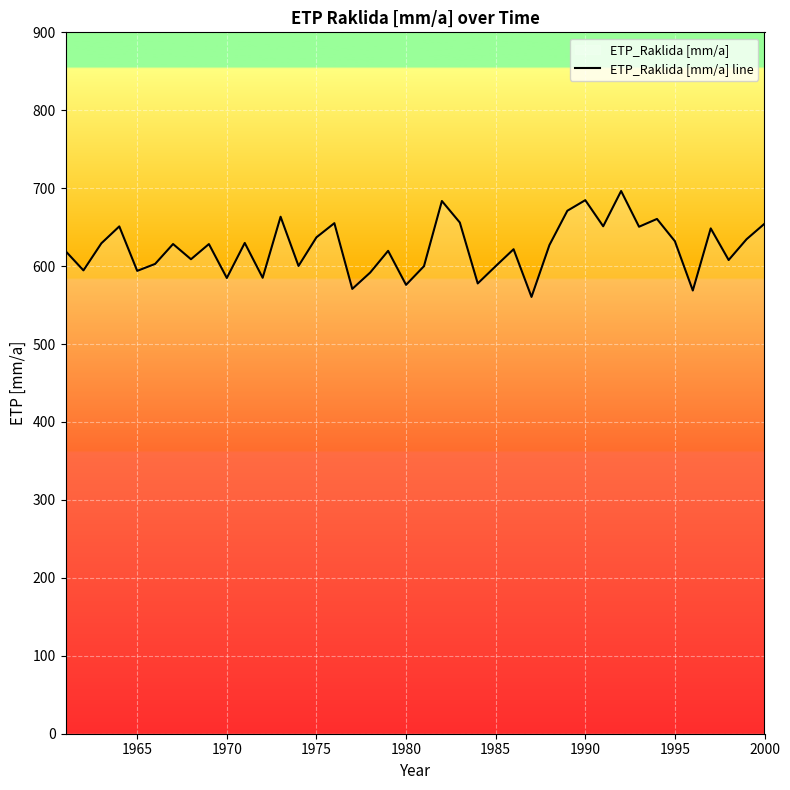

How many lines are shown in the chart?

1